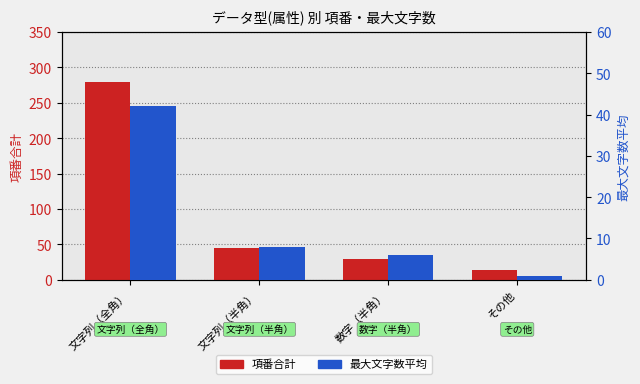

What is the minimum value shown in the chart?

1